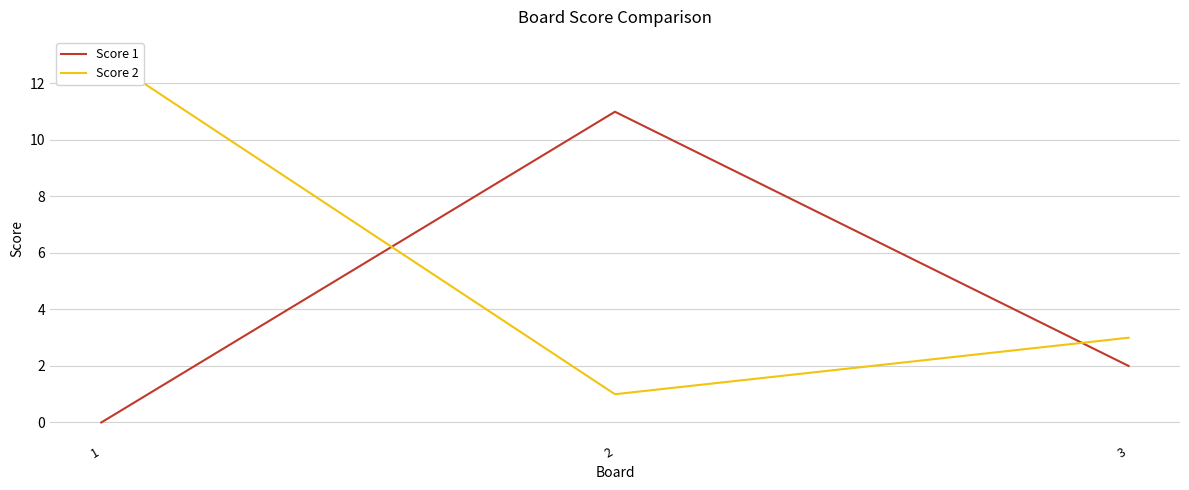

At how many categories does at least one series exceed 3?

2